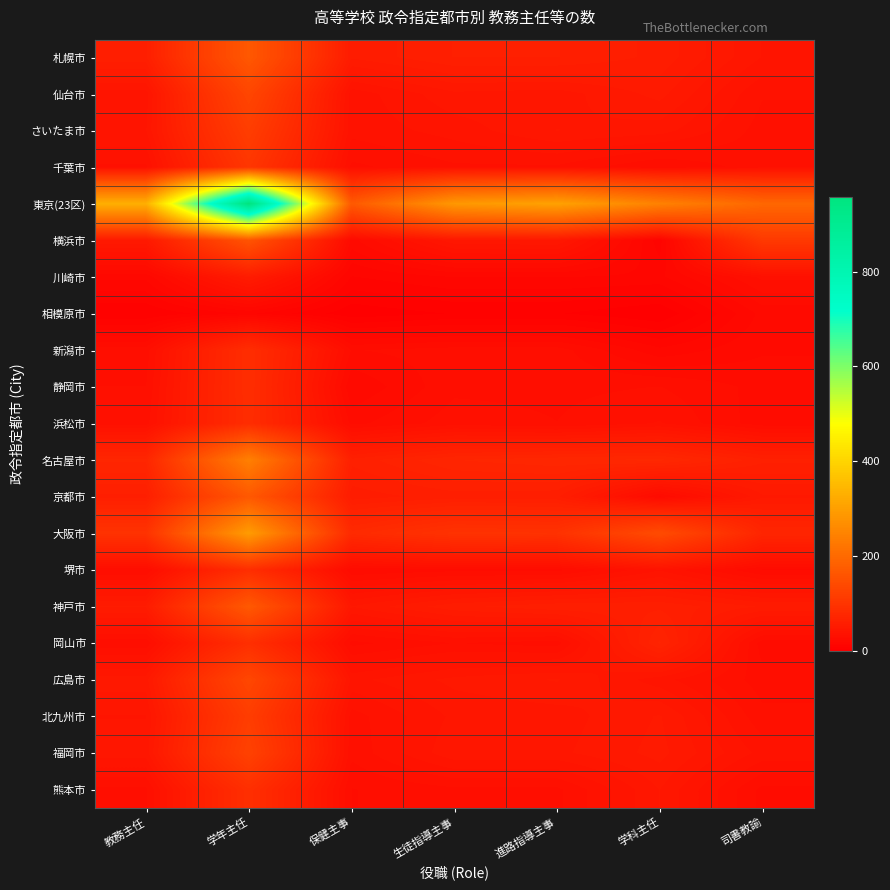

At which category is the sum across all series the highest?

学年主任